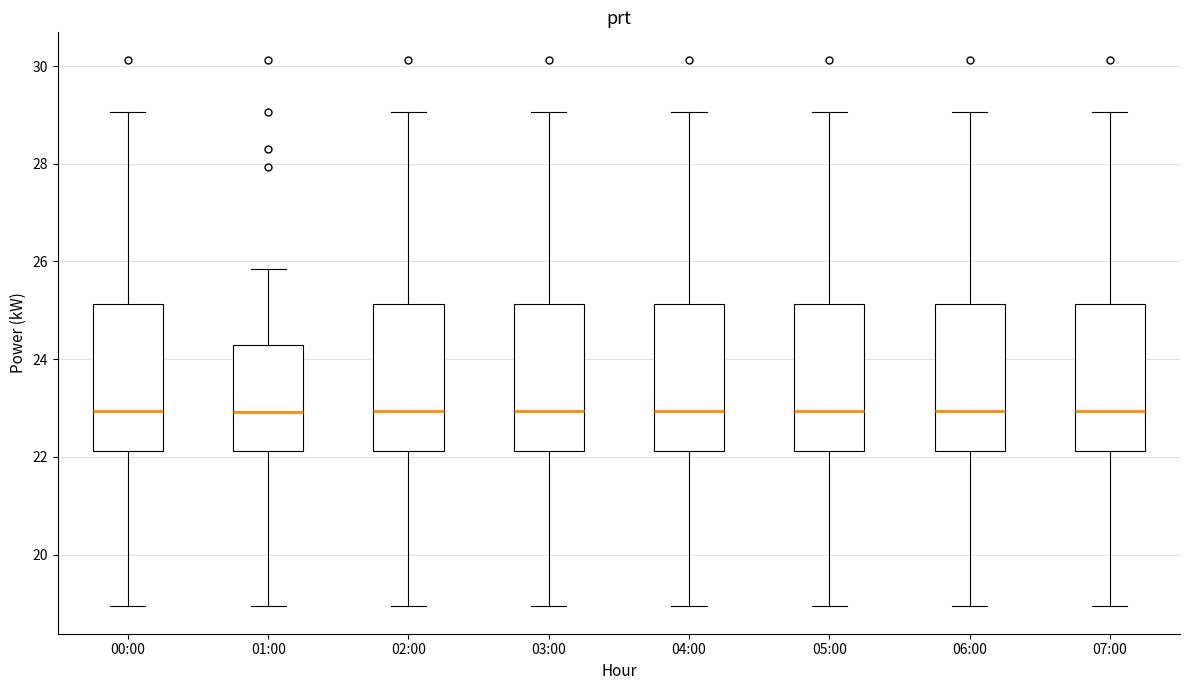

Where does the lower whisker of the box for 04:00 end on the y-axis? The values are not printed on the chart, so give them approximately, as read against the axis.

19.0